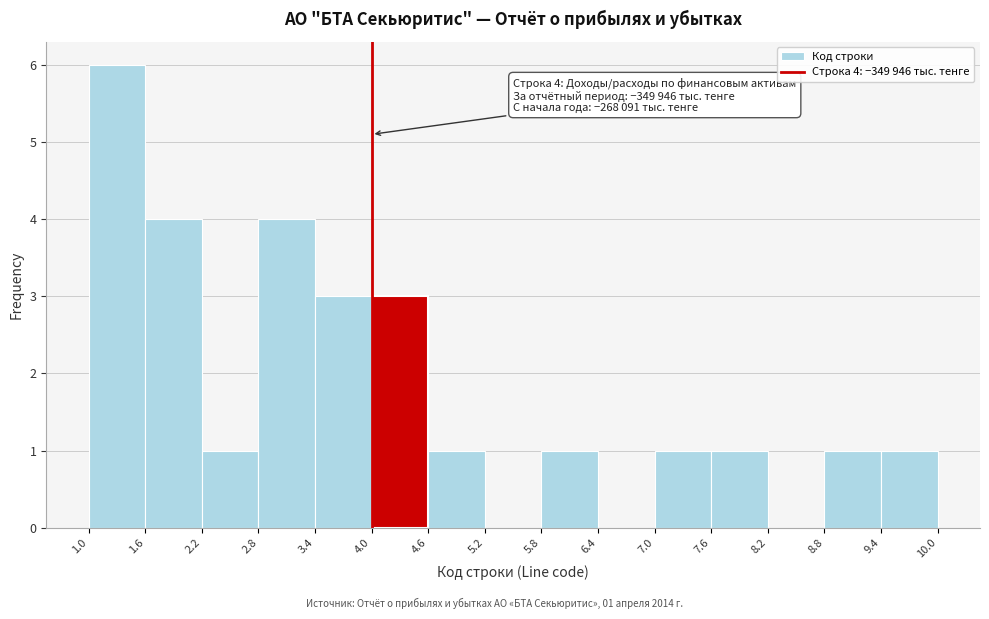

Which range on the x-axis has the tallest bar?

1.0 to 1.6